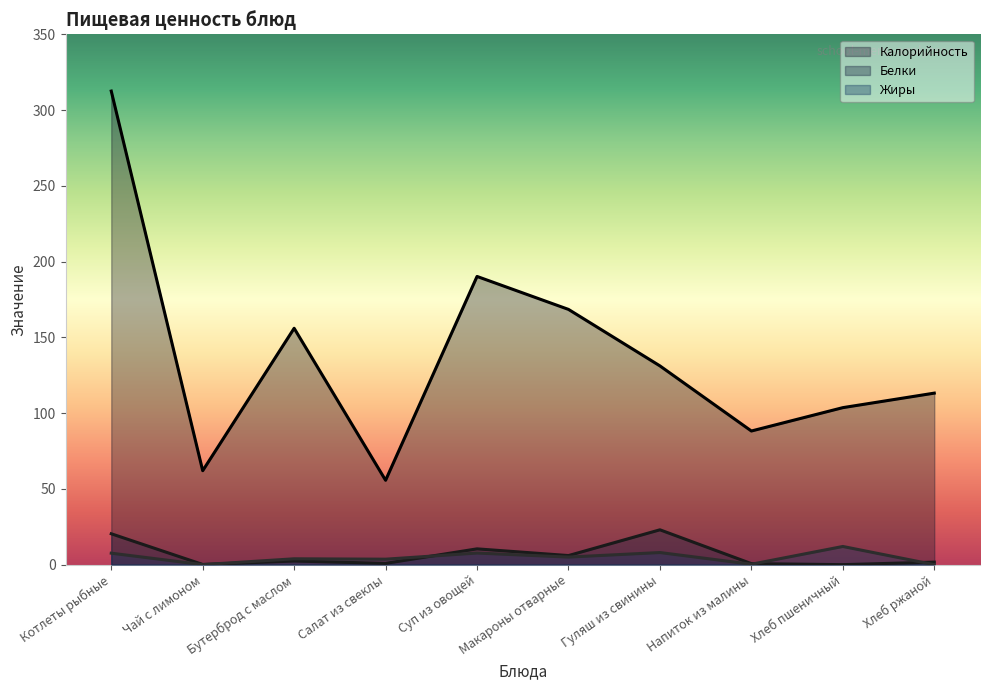

What is the difference between the highest and lowest values at Гуляш из свинины?

123.2